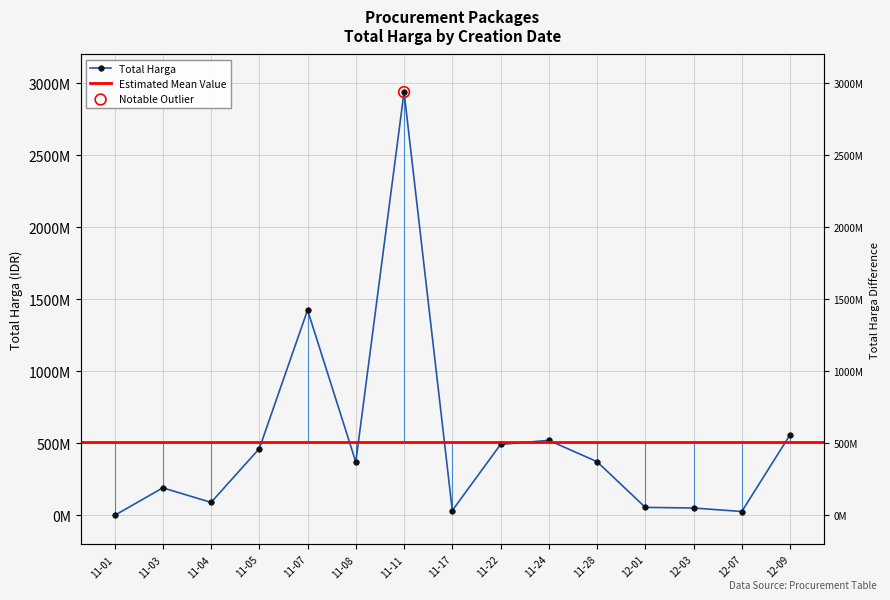

Between 11-22 and 11-08, which is larger?

11-22